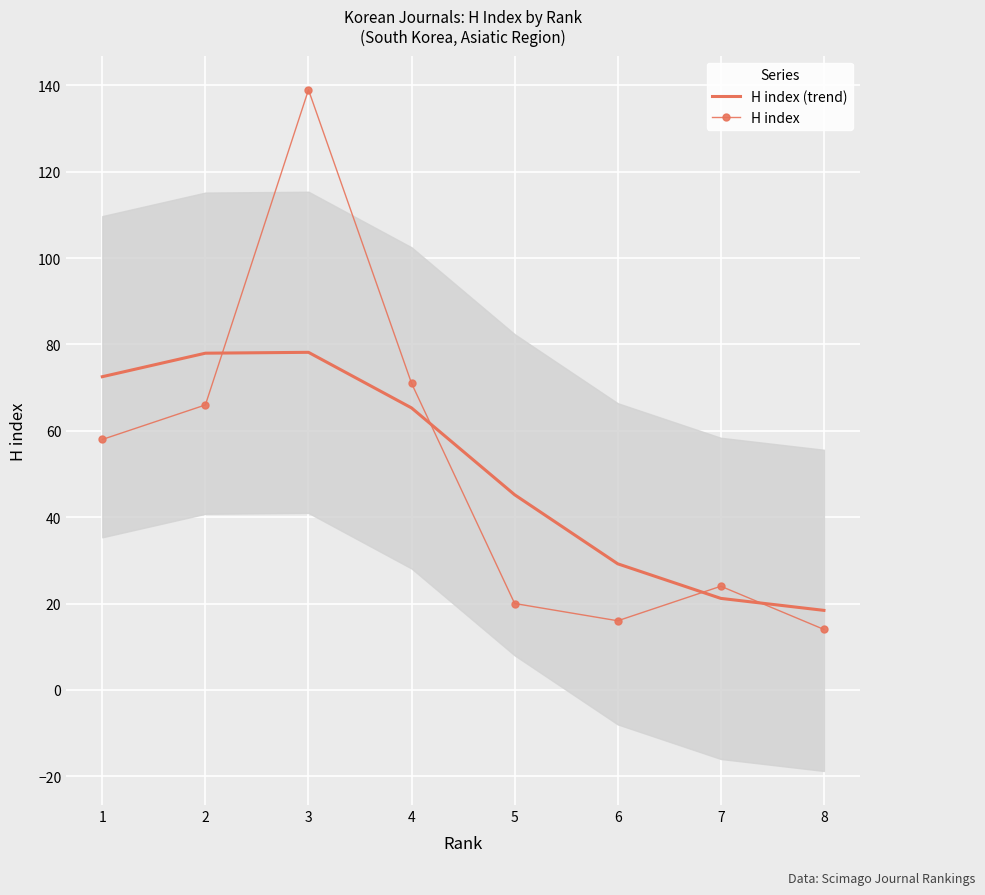

How many interior local valleys does the H index series have?

1